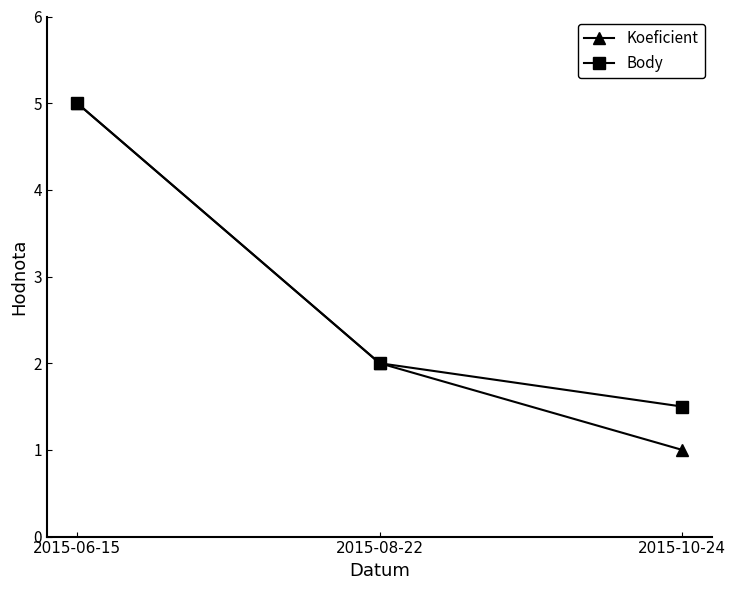

What are all the series names shown in the legend?

Koeficient, Body